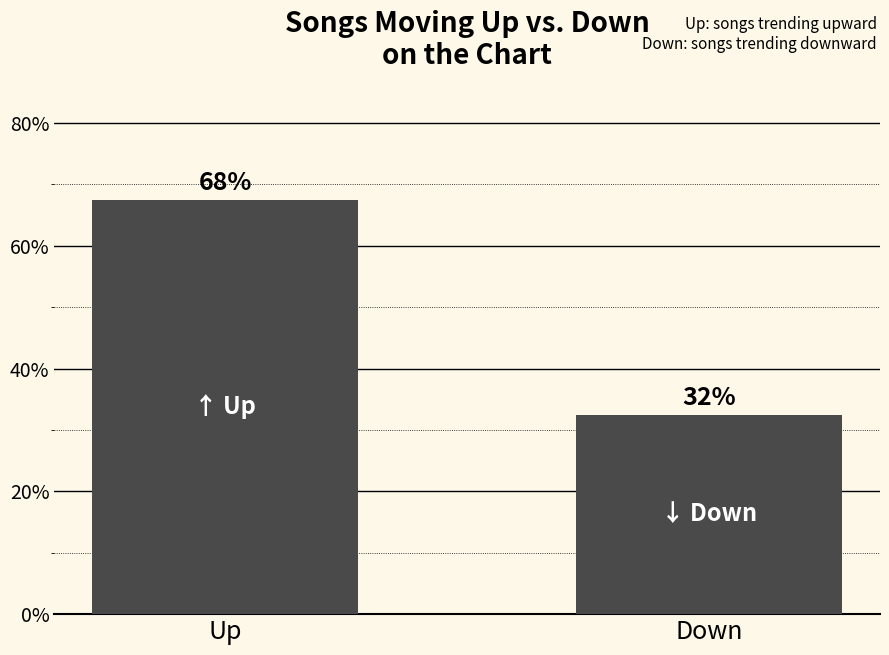

What is the change in value from Up to Down?

-35.0